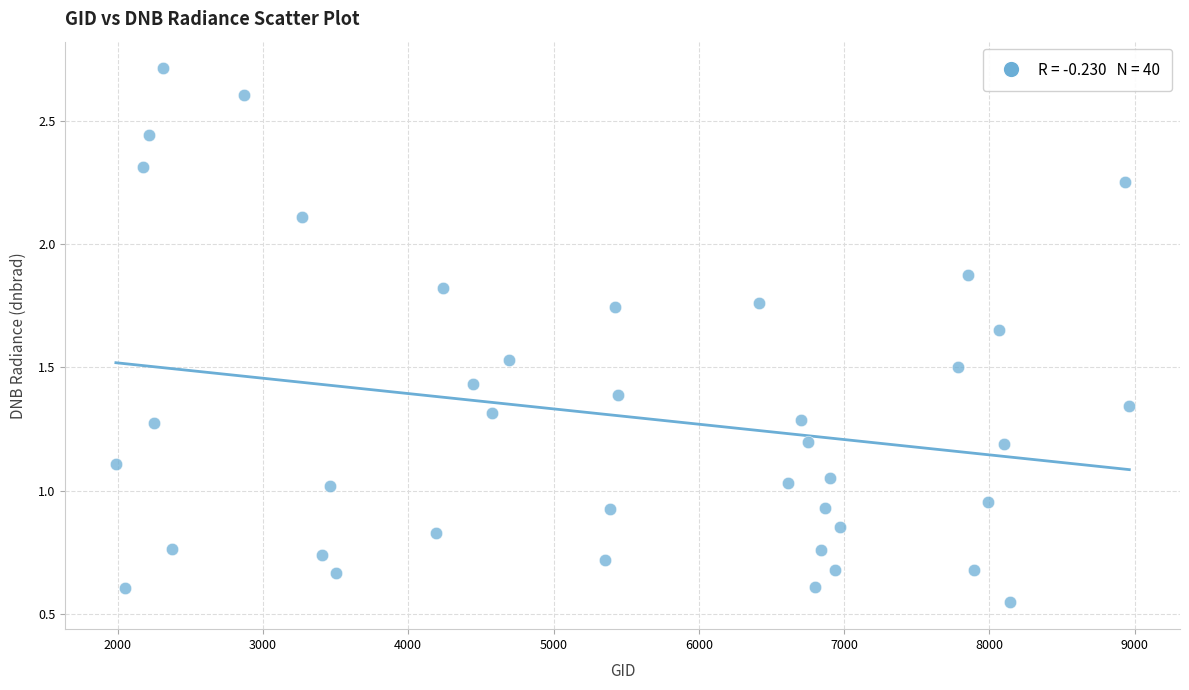

What is the range of Y values (max minus min)?

2.2